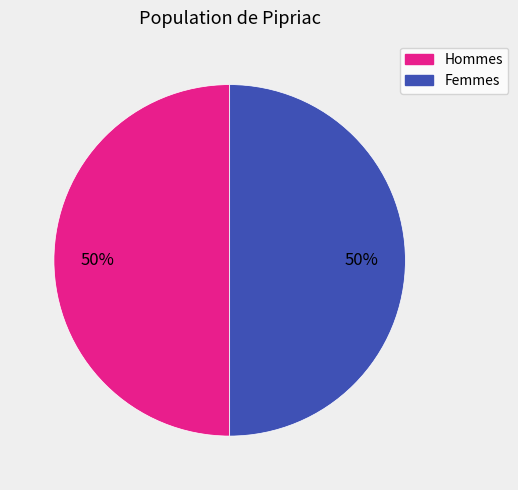

To the nearest percent, what is the average slice percentage?

50%